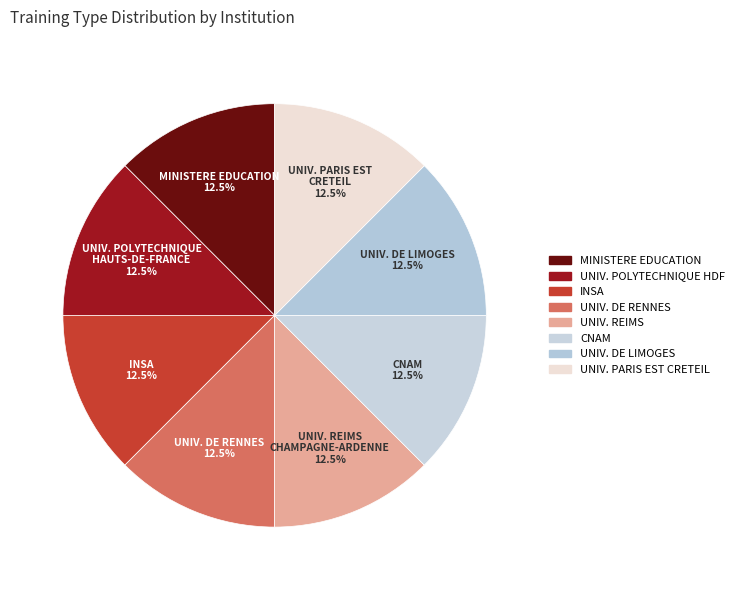

Count the number of slices in the pie.

8